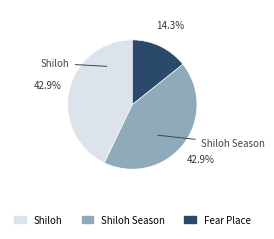

Does any single category account for the majority?

No